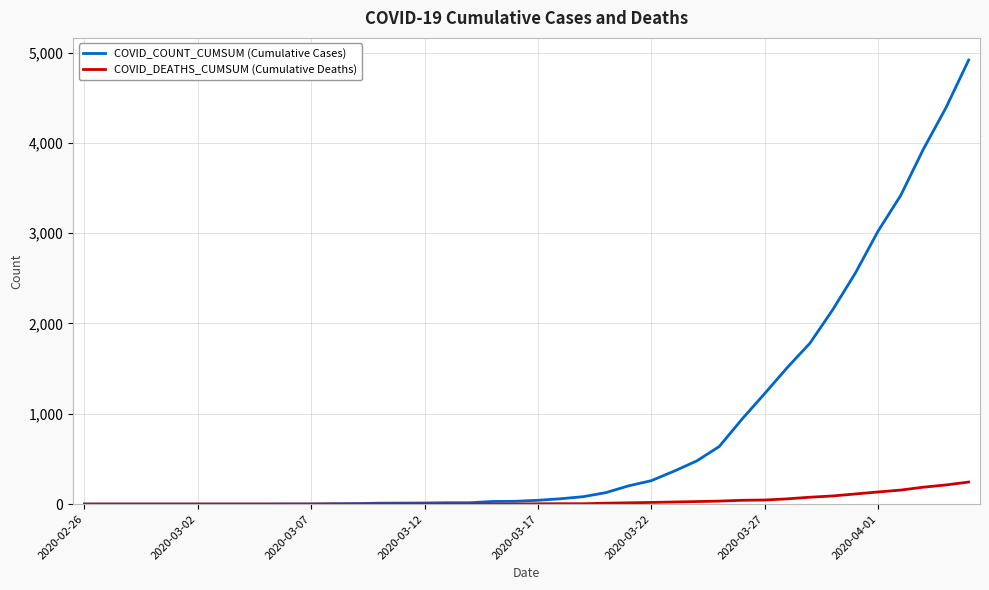

Rank the series by their maximum value, from lowest to highest.

COVID_DEATHS_CUMSUM (Cumulative Deaths), COVID_COUNT_CUMSUM (Cumulative Cases)